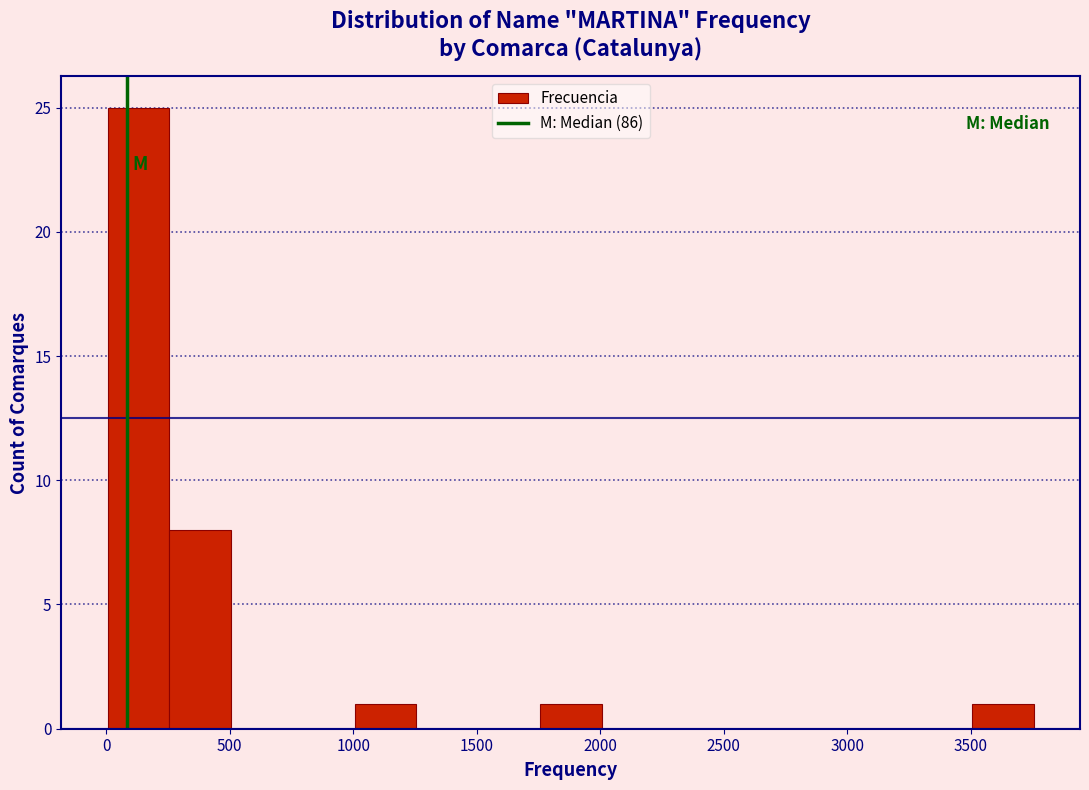

Reading left to right, transcribe this chart: for each bar, give the range it covers on the x-axis and its height. Neither the bar edges nor the heights are printed on the chart, so give them approximately, as read against the axes.

0 to 250: 25
250 to 500: 8
500 to 750: 0
750 to 1000: 0
1000 to 1250: 1
1250 to 1500: 0
1500 to 1750: 0
1750 to 2000: 1
2000 to 2250: 0
2250 to 2500: 0
2500 to 2750: 0
2750 to 3000: 0
3000 to 3250: 0
3250 to 3500: 0
3500 to 3750: 1